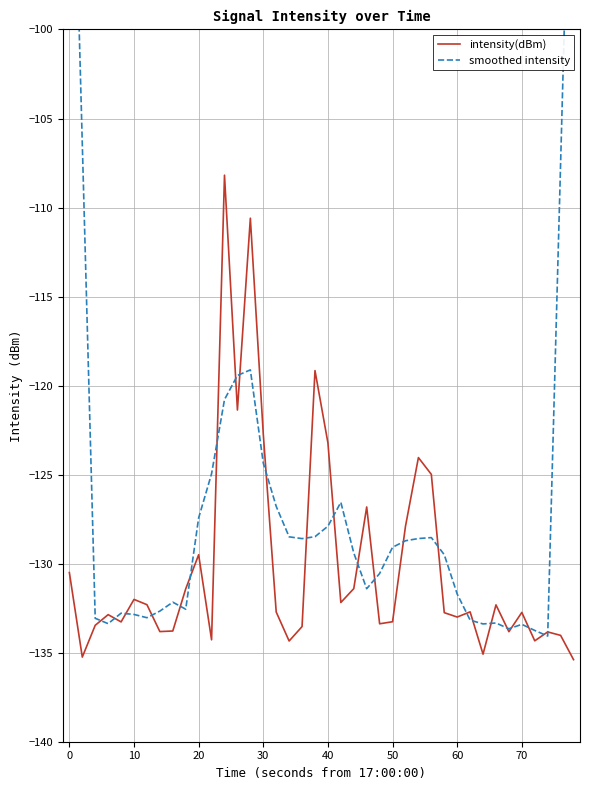

What is the minimum value for intensity(dBm)?

-135.4